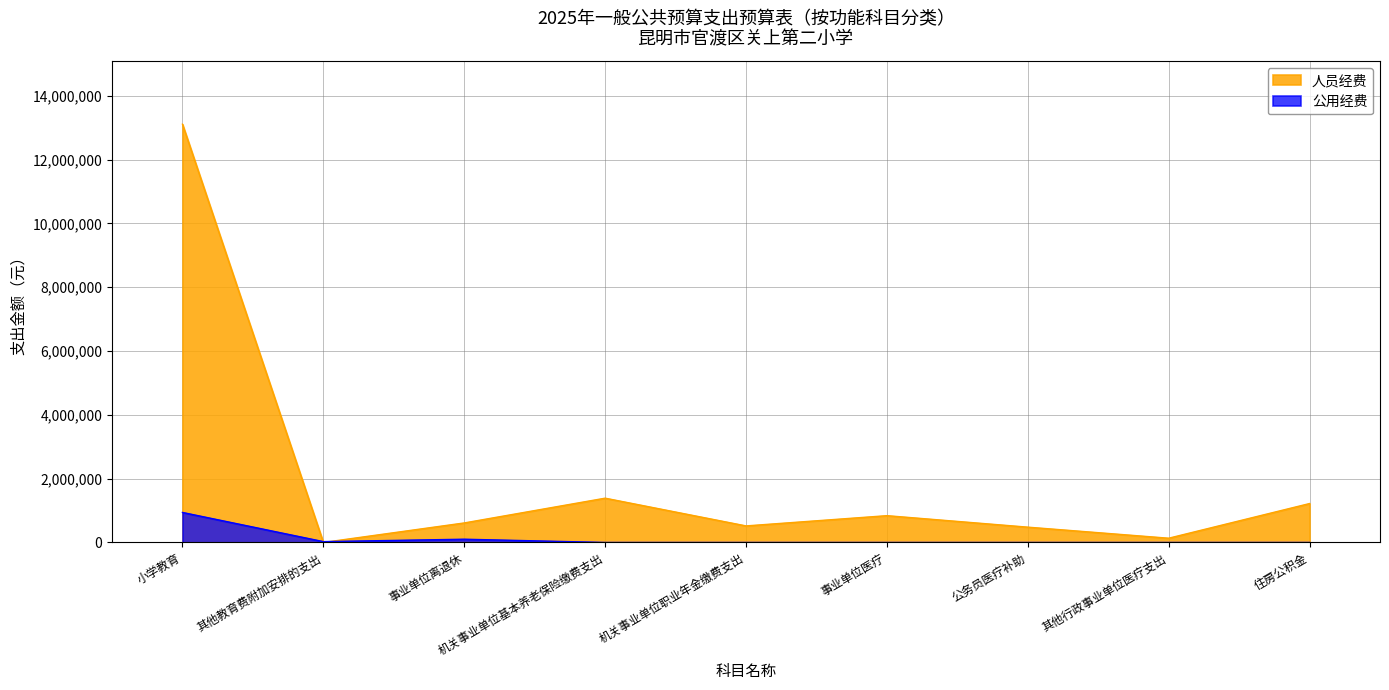

Reading left to right, list all the values displayed in this chart.

人员经费: 13107814	0	612000	1388000	518880	840000	480000	133450	1220000
公用经费: 940710	26600	102000	0	0	0	0	0	0